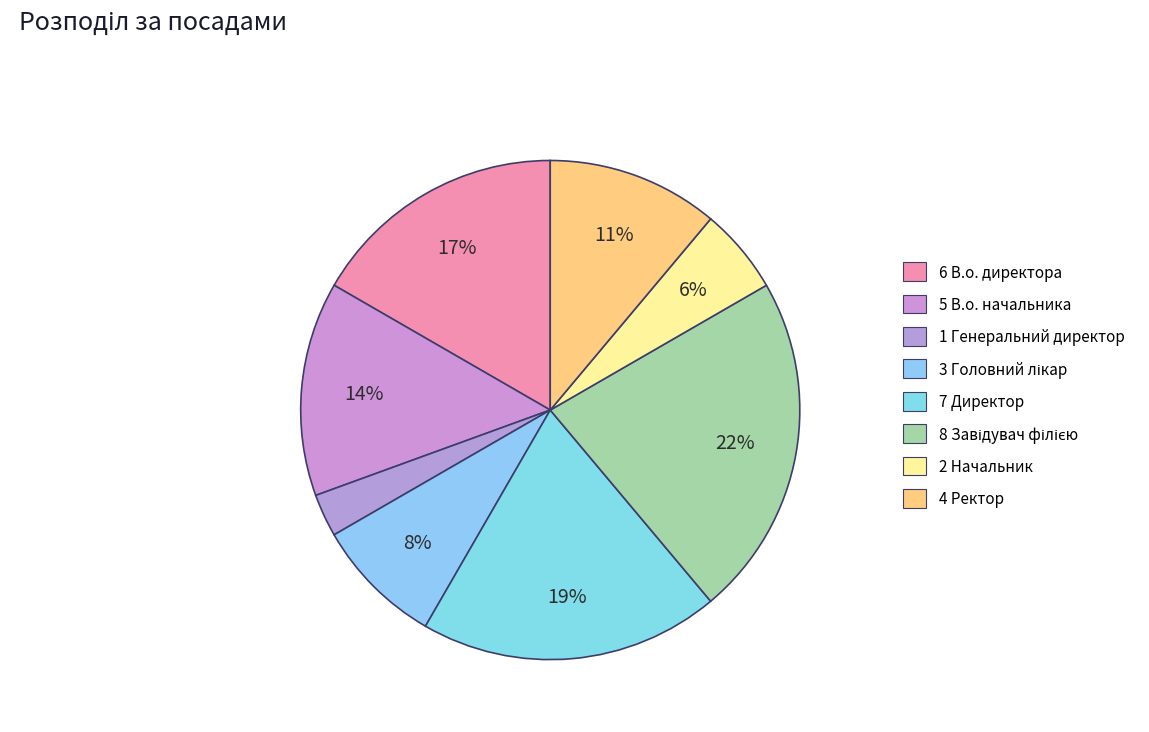

Is there a majority slice in this chart?

No